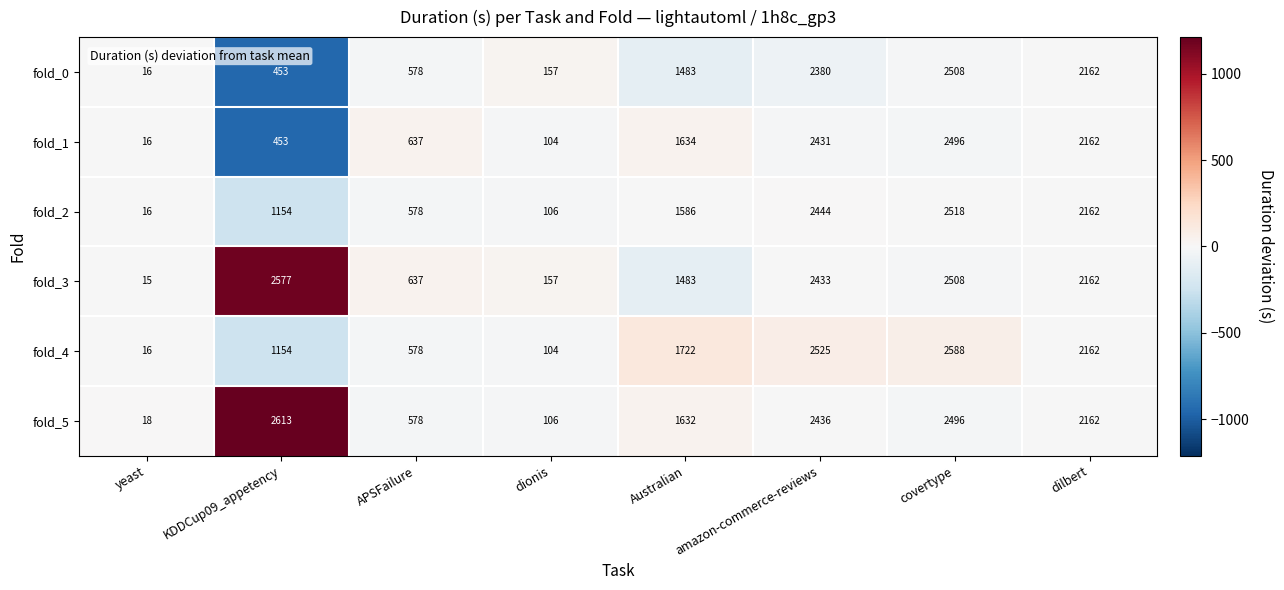

What value does the fold_2 series have at Australian?

1586